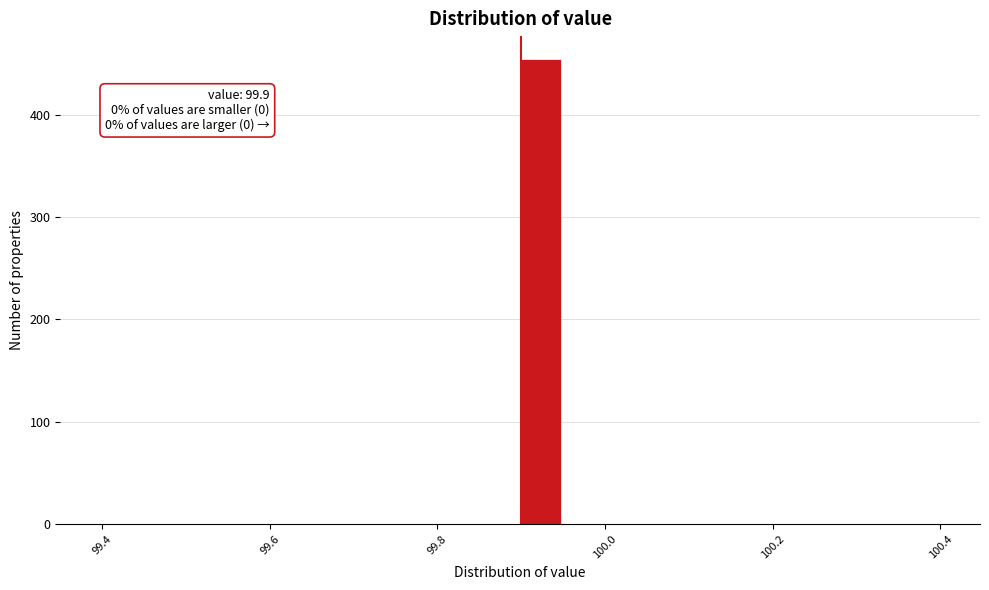

Read against the x-axis, roughly where is the centre of the tallest bar?

99.92